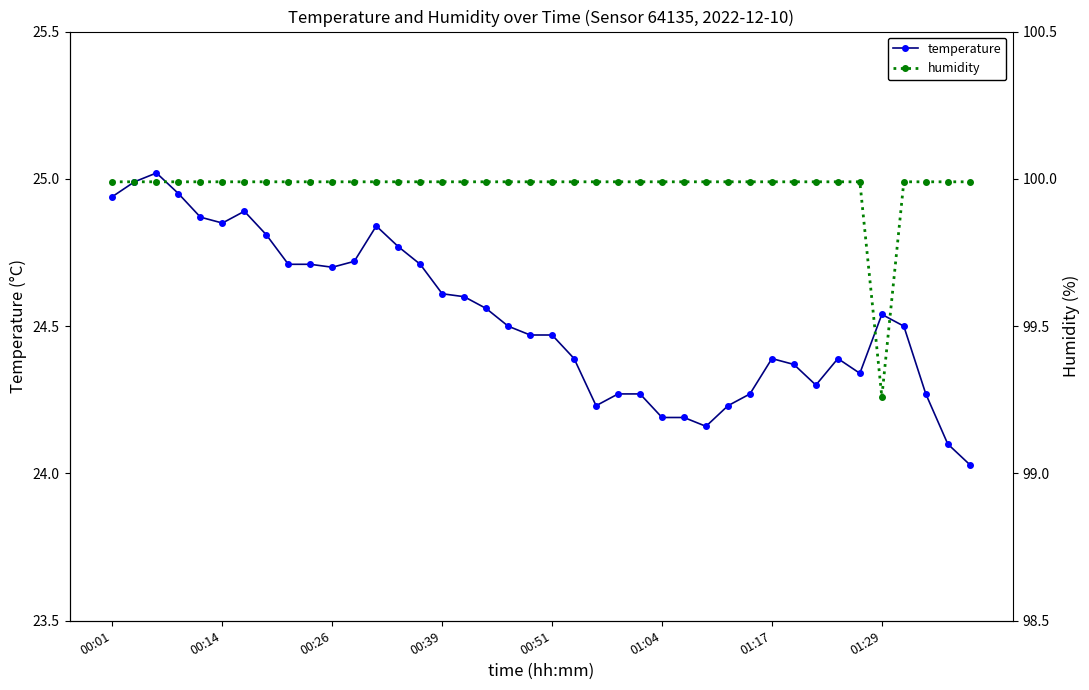

True or false: temperature has a value of 14.4 at 00:01.

False